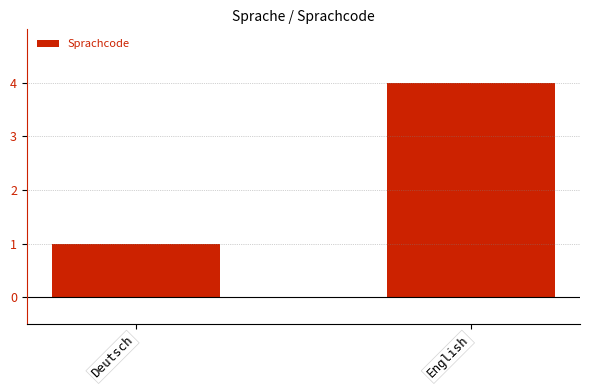

Rank the categories by value from highest to lowest.

English, Deutsch